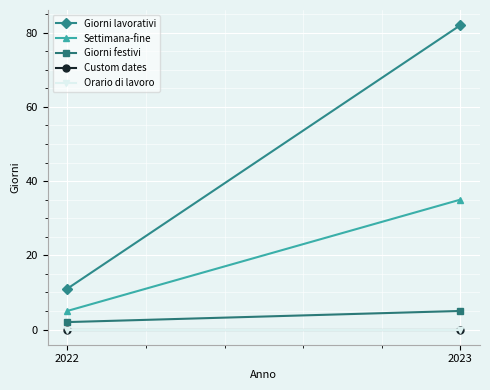

At which category is the sum across all series the highest?

2023